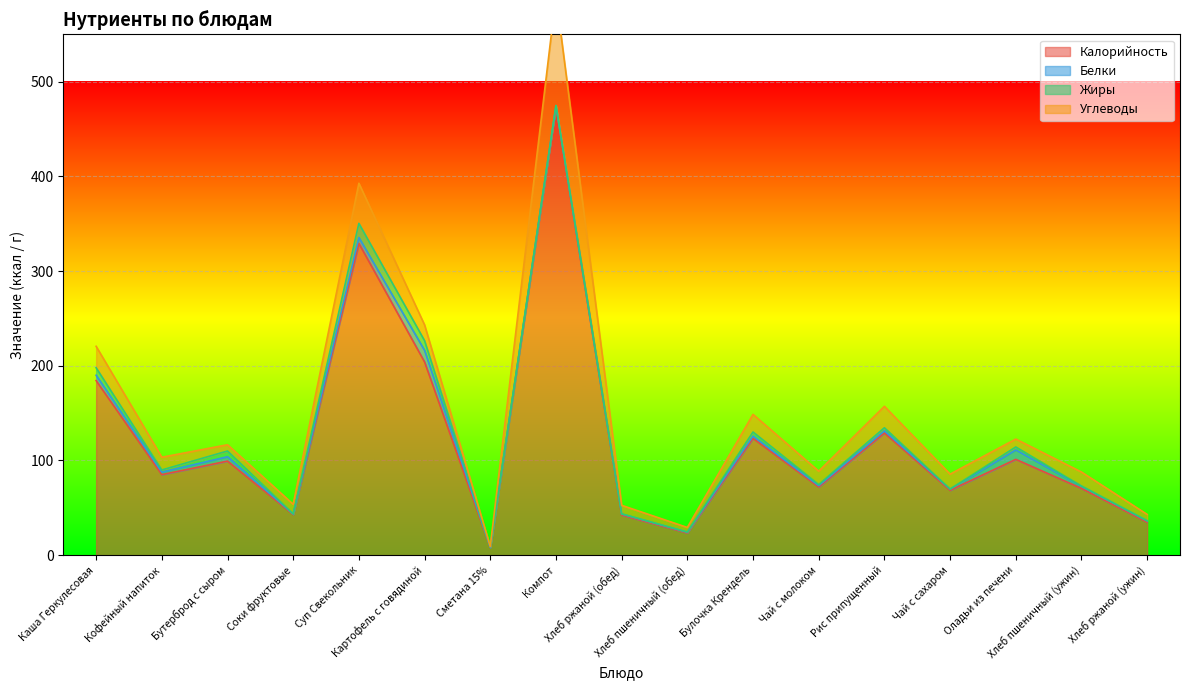

What is the difference between the maximum and minimum values in the Белки series?

12.1